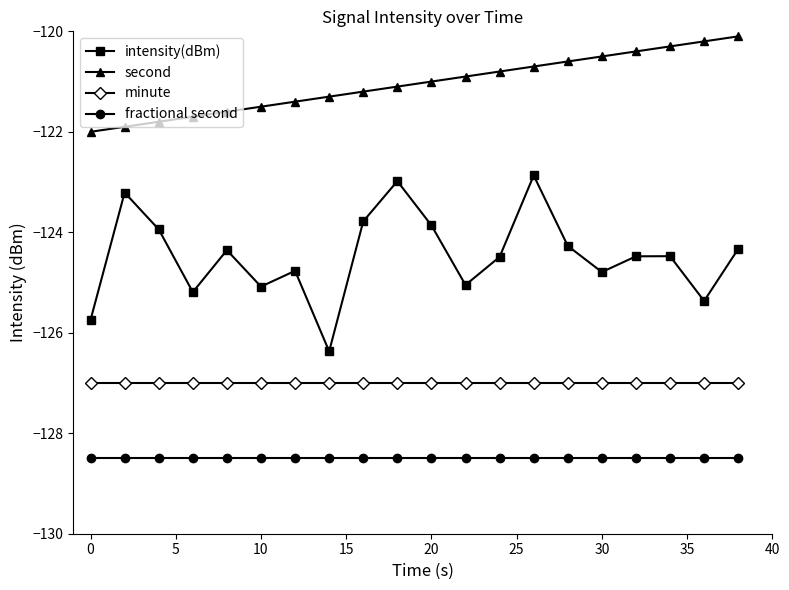

How many data points in second are above -121?

9